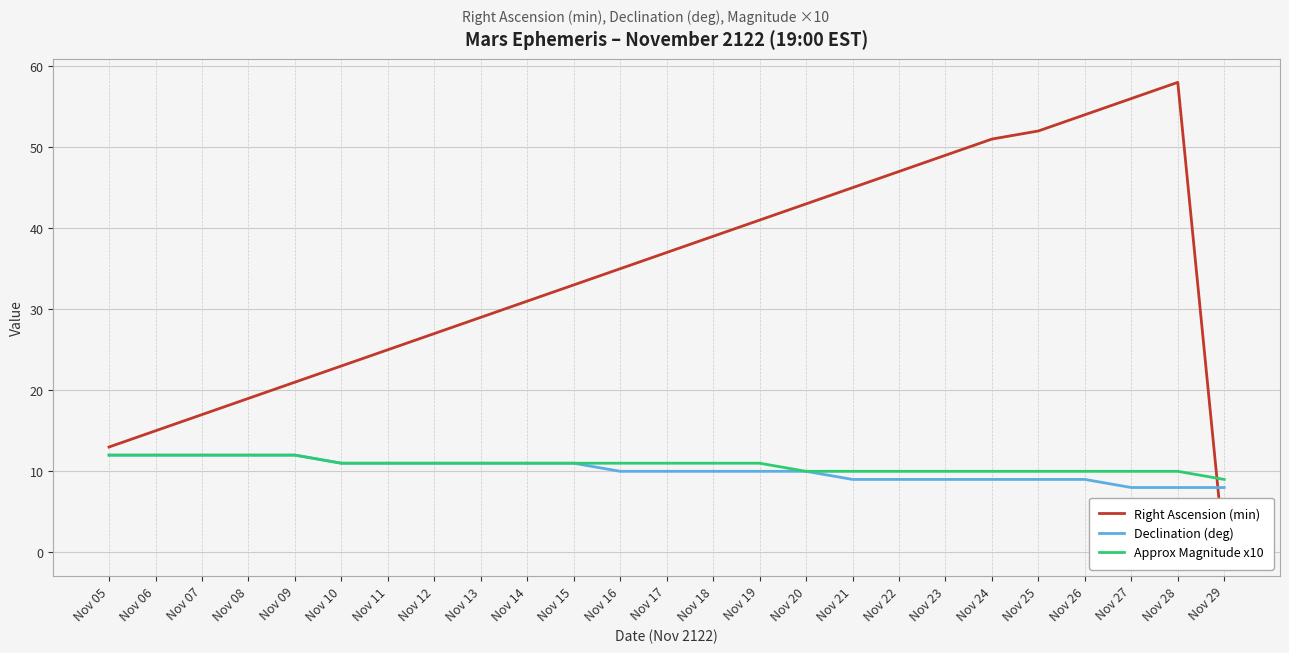

Reading left to right, transcribe all the data shown in this chart.

Right Ascension (min): Nov 05=13	Nov 06=15	Nov 07=17	Nov 08=19	Nov 09=21	Nov 10=23	Nov 11=25	Nov 12=27	Nov 13=29	Nov 14=31	Nov 15=33	Nov 16=35	Nov 17=37	Nov 18=39	Nov 19=41	Nov 20=43	Nov 21=45	Nov 22=47	Nov 23=49	Nov 24=51	Nov 25=52	Nov 26=54	Nov 27=56	Nov 28=58	Nov 29=0
Declination (deg): Nov 05=12	Nov 06=12	Nov 07=12	Nov 08=12	Nov 09=12	Nov 10=11	Nov 11=11	Nov 12=11	Nov 13=11	Nov 14=11	Nov 15=11	Nov 16=10	Nov 17=10	Nov 18=10	Nov 19=10	Nov 20=10	Nov 21=9	Nov 22=9	Nov 23=9	Nov 24=9	Nov 25=9	Nov 26=9	Nov 27=8	Nov 28=8	Nov 29=8
Approx Magnitude x10: Nov 05=12	Nov 06=12	Nov 07=12	Nov 08=12	Nov 09=12	Nov 10=11	Nov 11=11	Nov 12=11	Nov 13=11	Nov 14=11	Nov 15=11	Nov 16=11	Nov 17=11	Nov 18=11	Nov 19=11	Nov 20=10	Nov 21=10	Nov 22=10	Nov 23=10	Nov 24=10	Nov 25=10	Nov 26=10	Nov 27=10	Nov 28=10	Nov 29=9